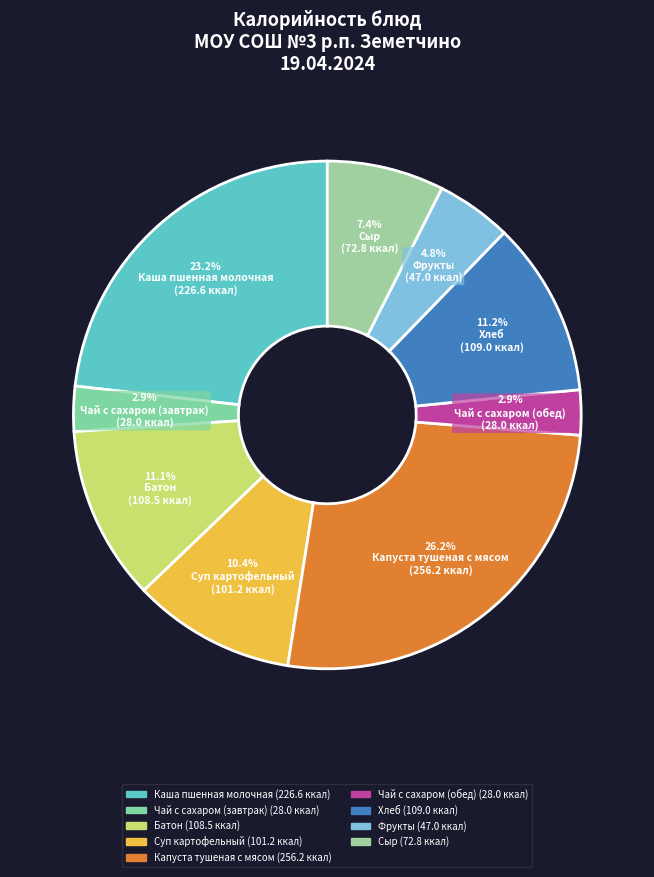

What is the smallest slice in the pie chart?

Чай с сахаром (завтрак)